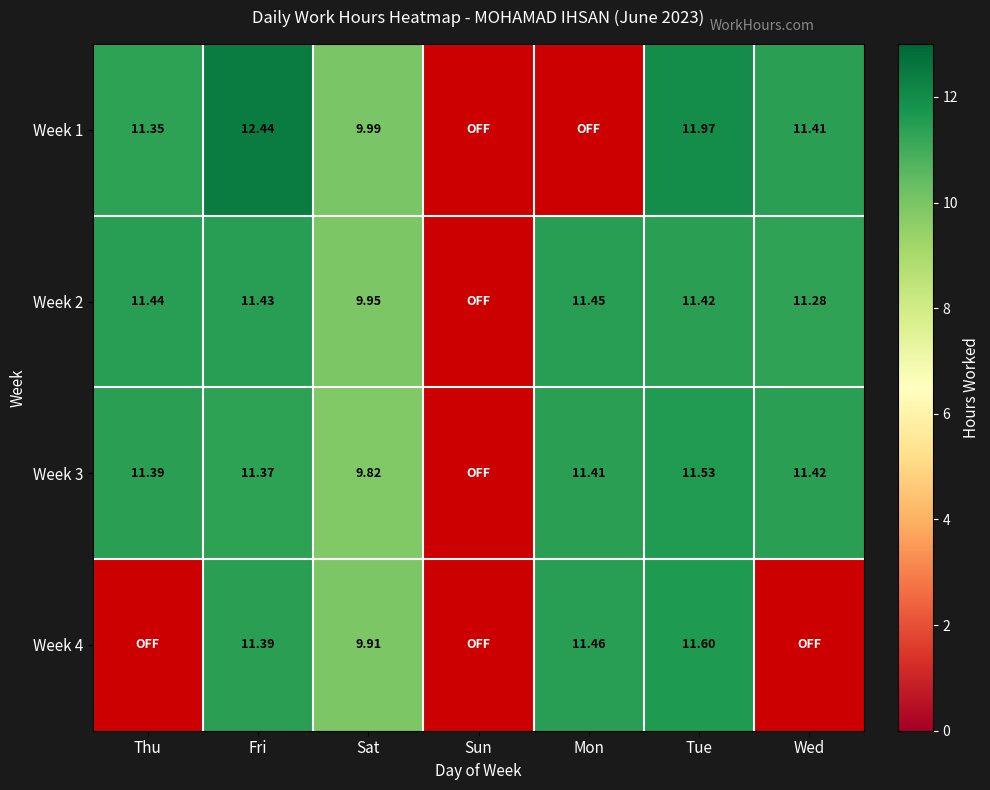

What is the maximum value shown in the chart?

12.4